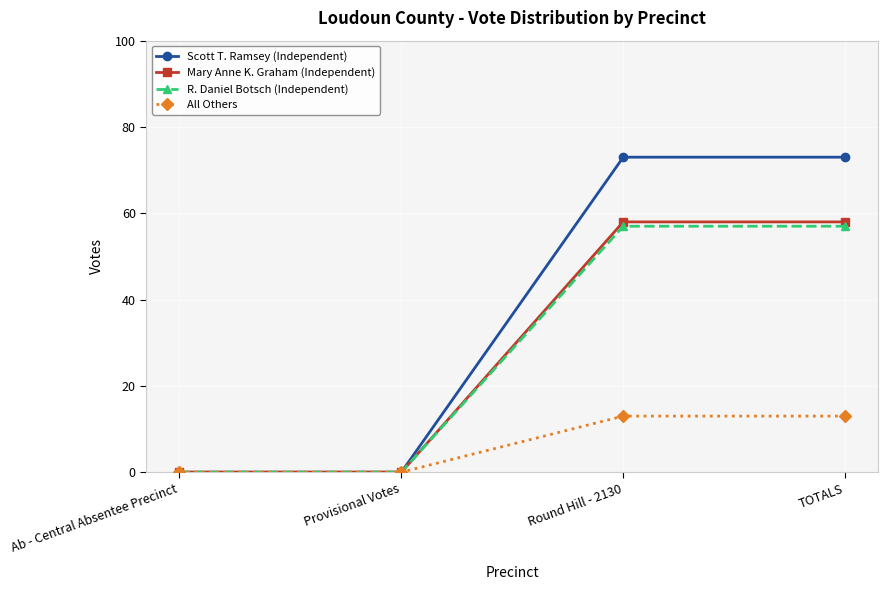

The value of R. Daniel Botsch (Independent) at Round Hill - 2130 is 21. True or false?

False